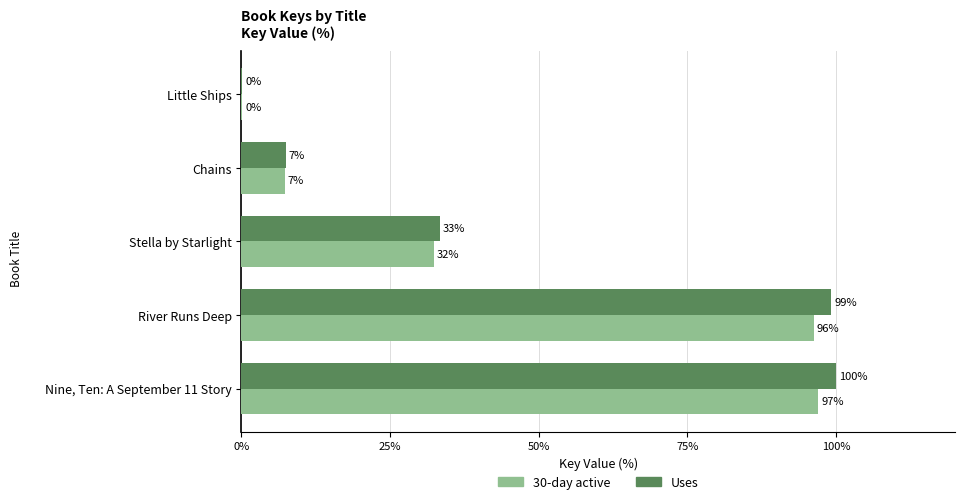

What are all the series names shown in the legend?

30-day active, Uses